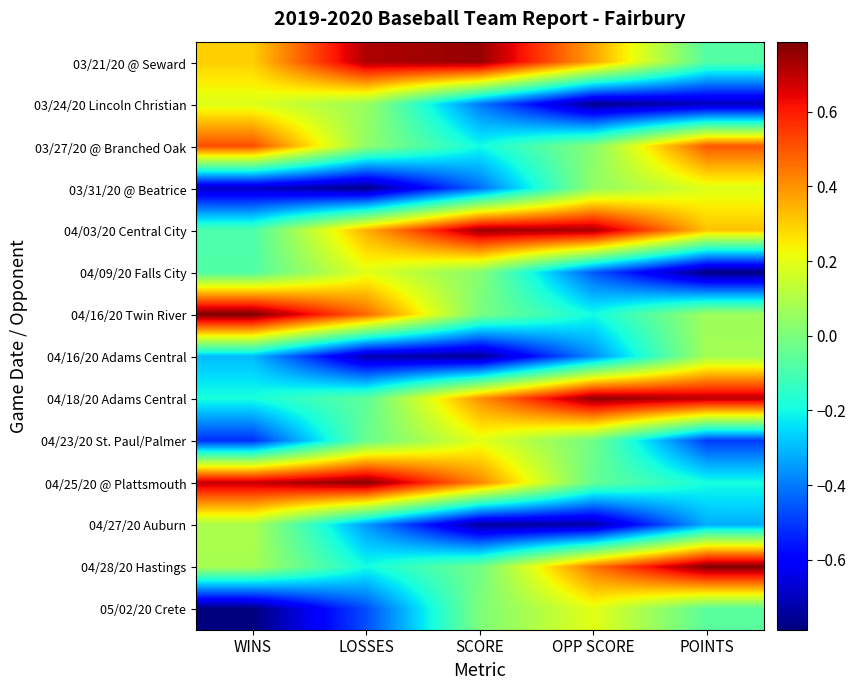

Reading left to right, list all the values displayed in this chart.

03/21/20 @ Seward: WINS=0.3	LOSSES=0.7	SCORE=0.8	OPP SCORE=0.4	POINTS=-0.1
03/24/20 Lincoln Christian: WINS=0.2	LOSSES=0.1	SCORE=-0.4	OPP SCORE=-0.8	POINTS=-0.7
03/27/20 @ Branched Oak: WINS=0.5	LOSSES=0.0	SCORE=-0.2	OPP SCORE=0.0	POINTS=0.5
03/31/20 @ Beatrice: WINS=-0.7	LOSSES=-0.8	SCORE=-0.4	OPP SCORE=0.0	POINTS=0.2
04/03/20 Central City: WINS=-0.1	LOSSES=0.4	SCORE=0.7	OPP SCORE=0.7	POINTS=0.3
04/09/20 Falls City: WINS=-0.1	LOSSES=0.2	SCORE=0.0	OPP SCORE=-0.5	POINTS=-0.8
04/16/20 Twin River: WINS=0.8	LOSSES=0.5	SCORE=-0.0	OPP SCORE=-0.2	POINTS=0.1
04/16/20 Adams Central: WINS=-0.3	LOSSES=-0.7	SCORE=-0.8	OPP SCORE=-0.4	POINTS=0.1
04/18/20 Adams Central: WINS=-0.2	LOSSES=-0.1	SCORE=0.4	OPP SCORE=0.8	POINTS=0.7
04/23/20 St. Paul/Palmer: WINS=-0.5	LOSSES=-0.0	SCORE=0.2	OPP SCORE=-0.0	POINTS=-0.5
04/25/20 @ Plattsmouth: WINS=0.7	LOSSES=0.8	SCORE=0.4	OPP SCORE=-0.0	POINTS=-0.2
04/27/20 Auburn: WINS=0.1	LOSSES=-0.4	SCORE=-0.7	OPP SCORE=-0.7	POINTS=-0.3
04/28/20 Hastings: WINS=0.1	LOSSES=-0.2	SCORE=-0.0	OPP SCORE=0.5	POINTS=0.8
05/02/20 Crete: WINS=-0.8	LOSSES=-0.5	SCORE=0.0	OPP SCORE=0.2	POINTS=-0.1